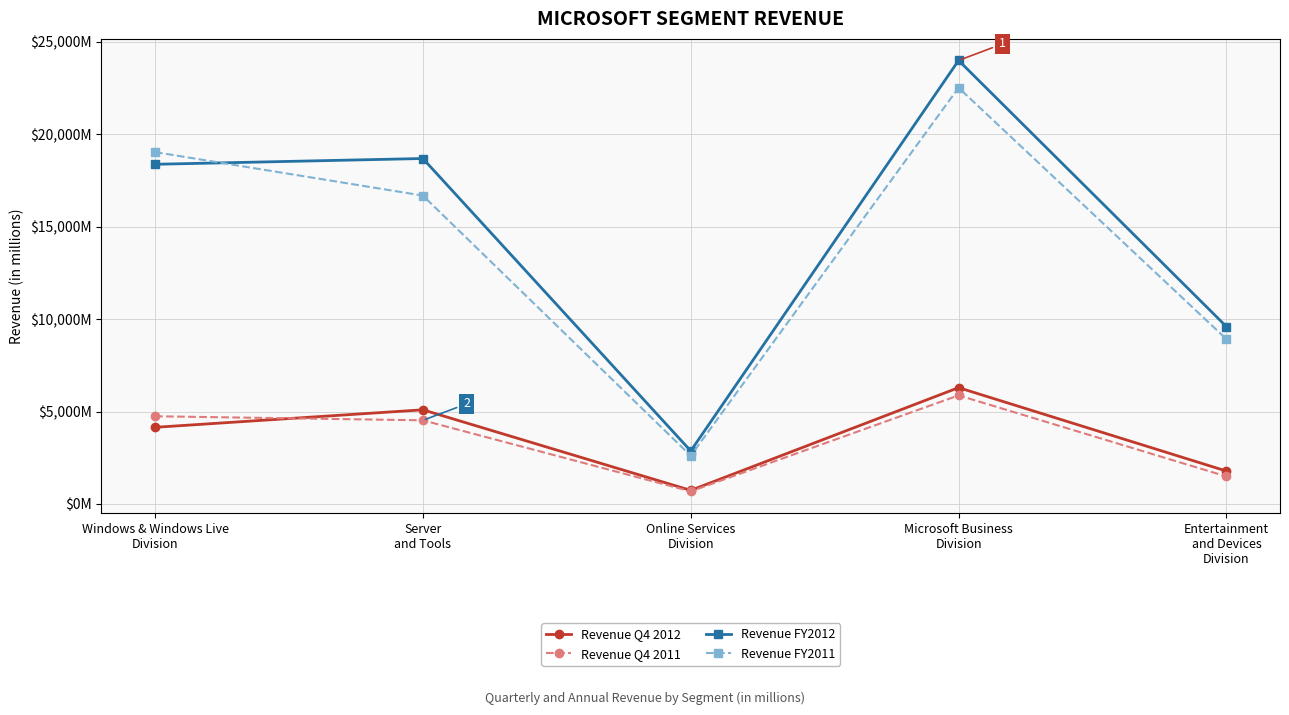

What is the total value across all series at Online Services
Division?

6889